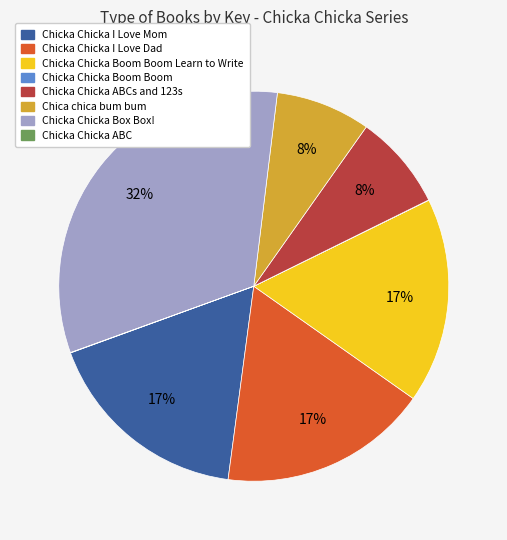

Does any single category account for the majority?

No